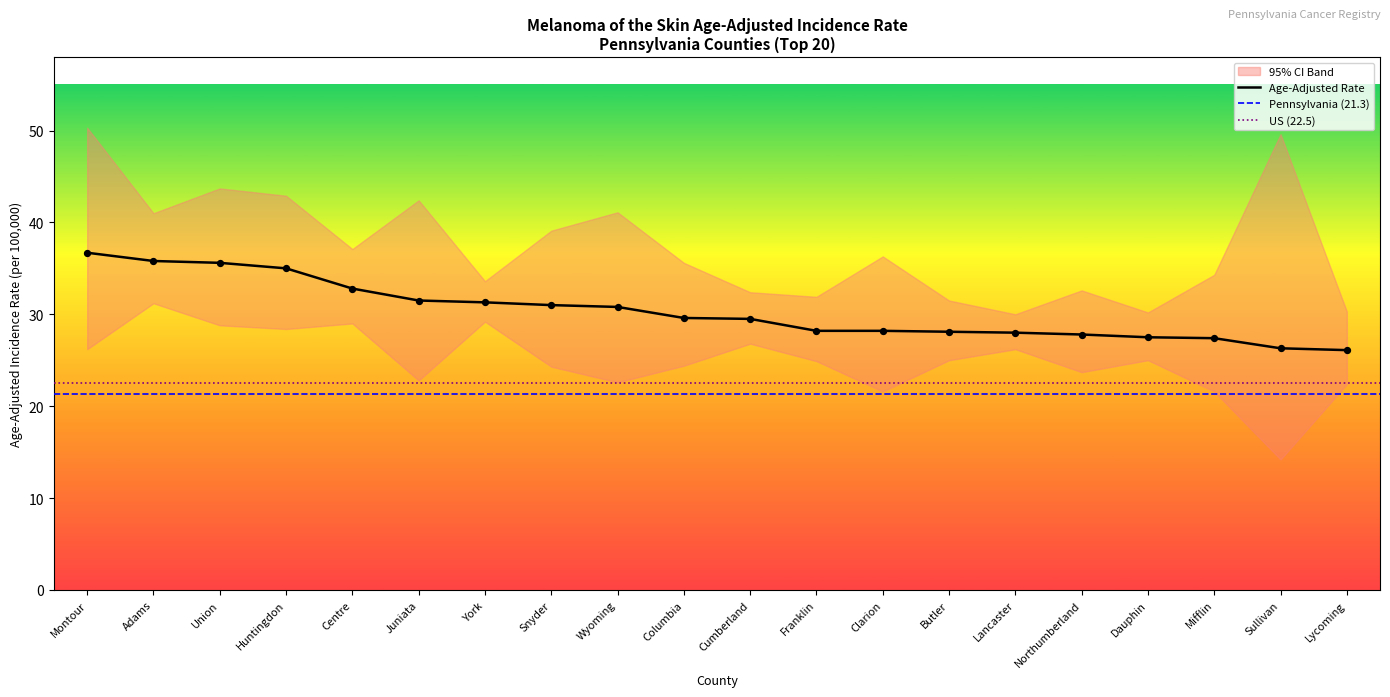

Is the value of Age-Adjusted Rate at Lycoming greater than the value of Lower 95% CI at Snyder?

Yes